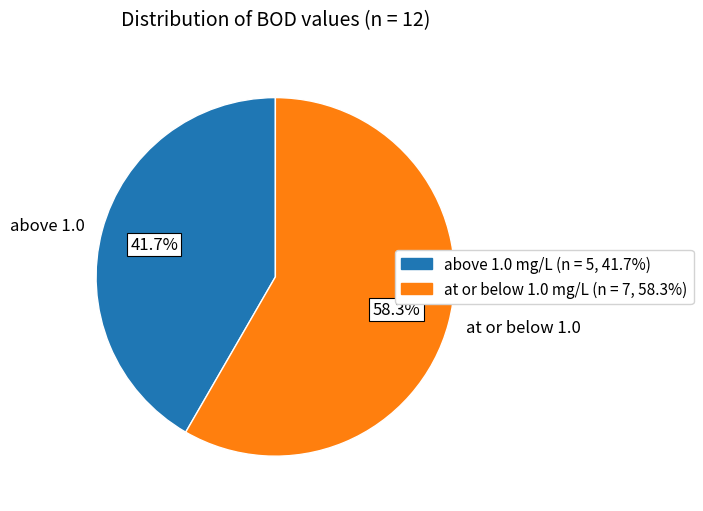

Does any single category account for the majority?

Yes